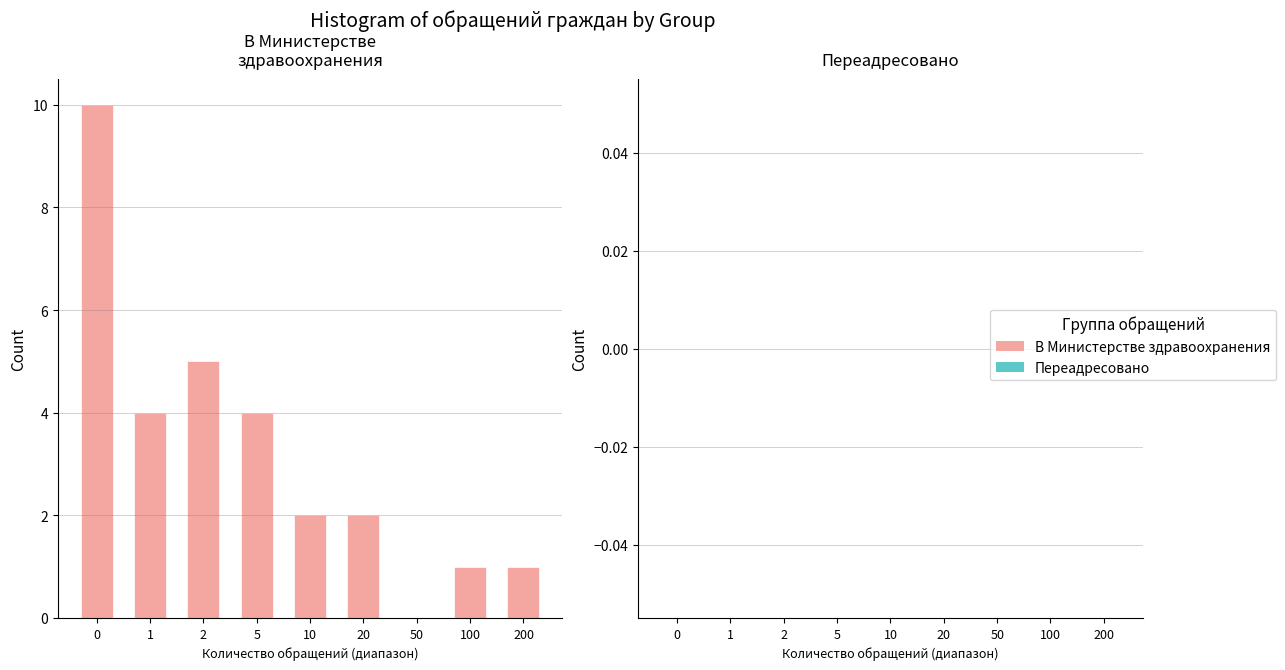

Reading left to right, extract all data points from this chart.

0=10	1=4	2=5	5=4	10=2	20=2	50=0	100=1	200=1